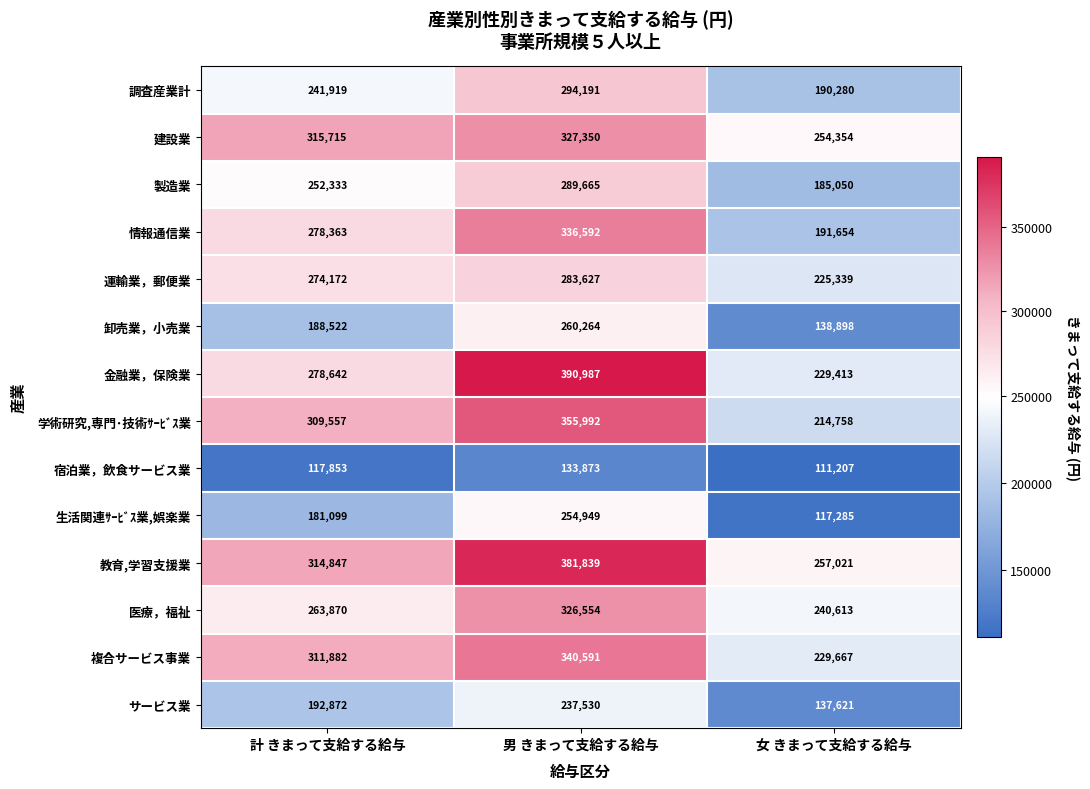

The value of 宿泊業，飲食サービス業 at 女 きまって支給する給与 is 180533. True or false?

False